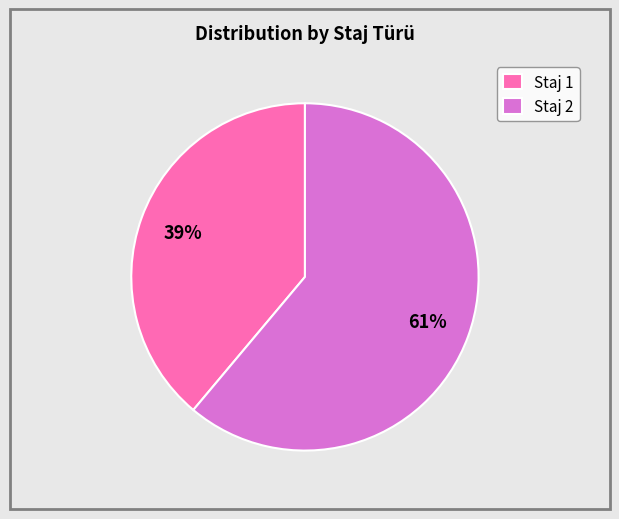

What percentage is the Staj 1 slice, to the nearest percent?

39%